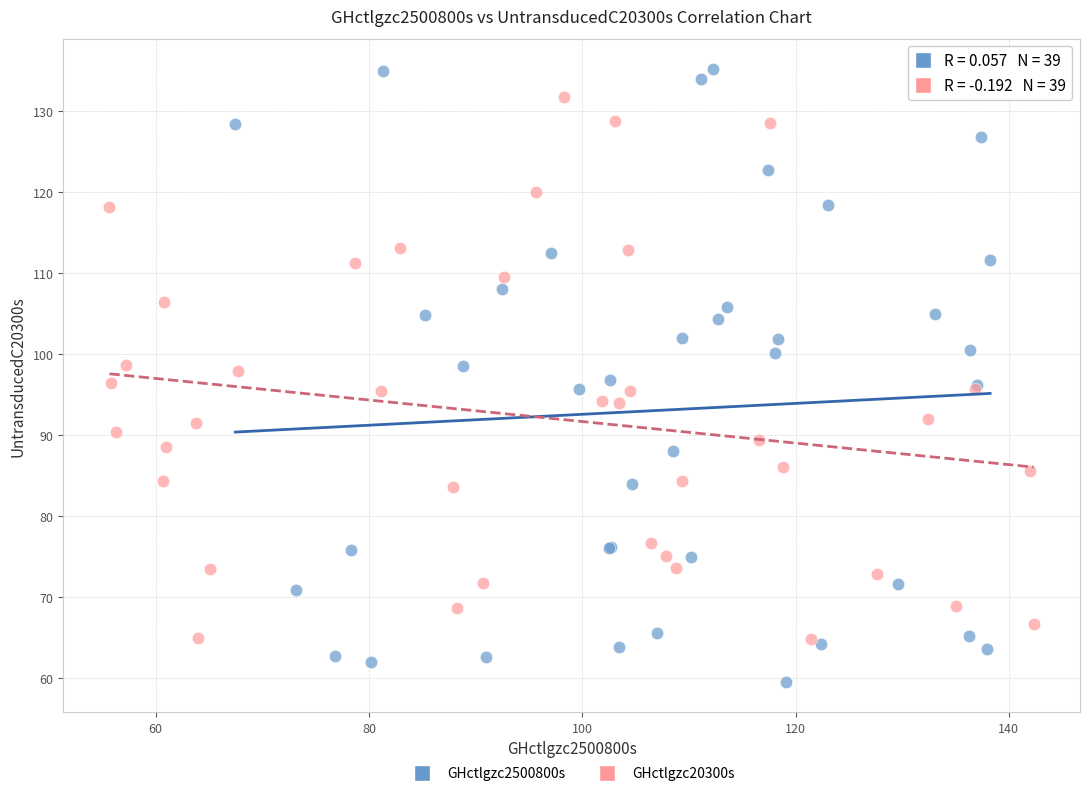

Which series contains the lowest Y value?

GHctlgzc2500800s